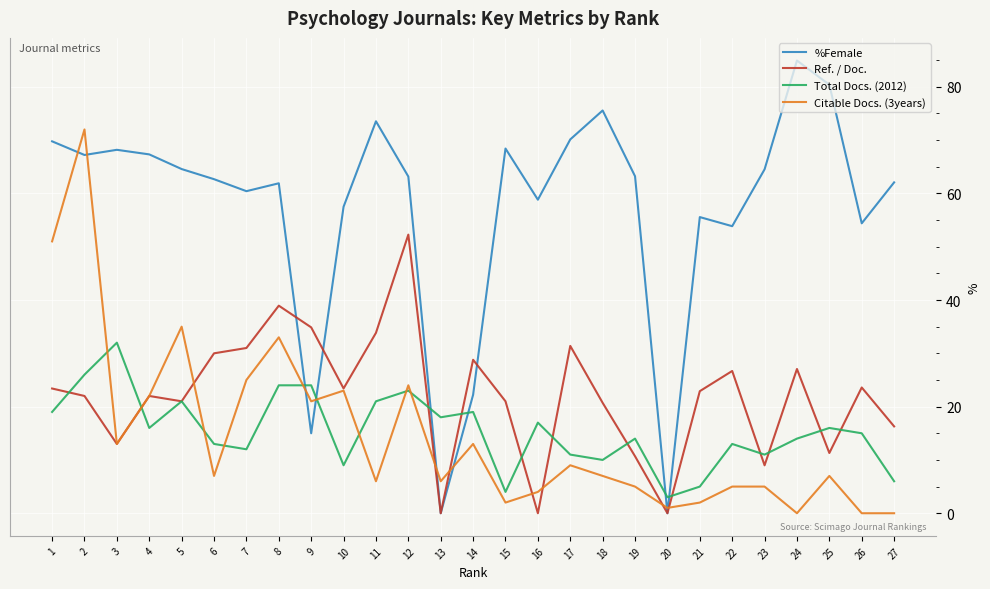

True or false: %Female and Total Docs. (2012) intersect in this chart.

True